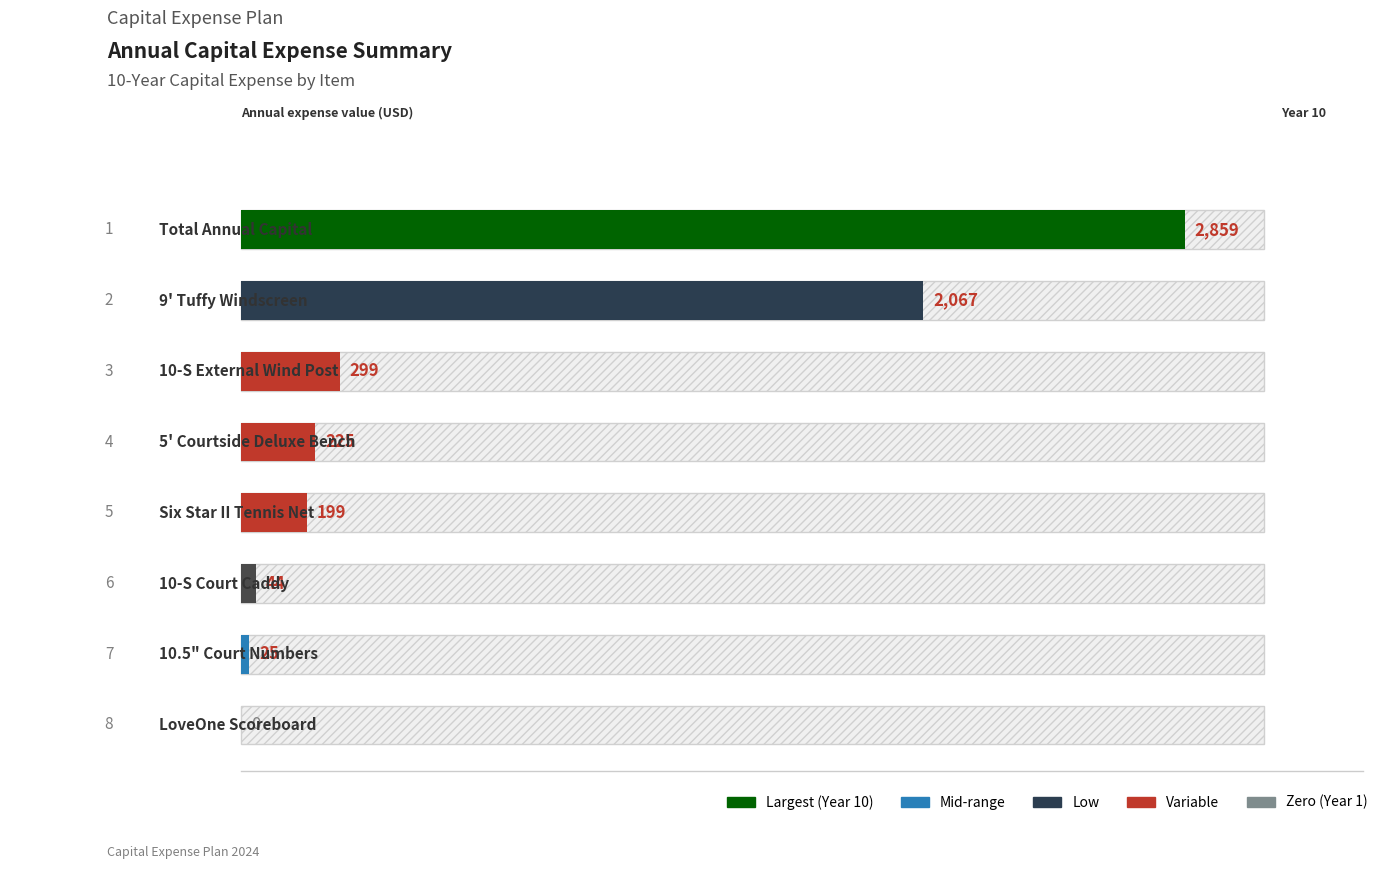

Are the bars grouped side by side (vs. stacked)?

No